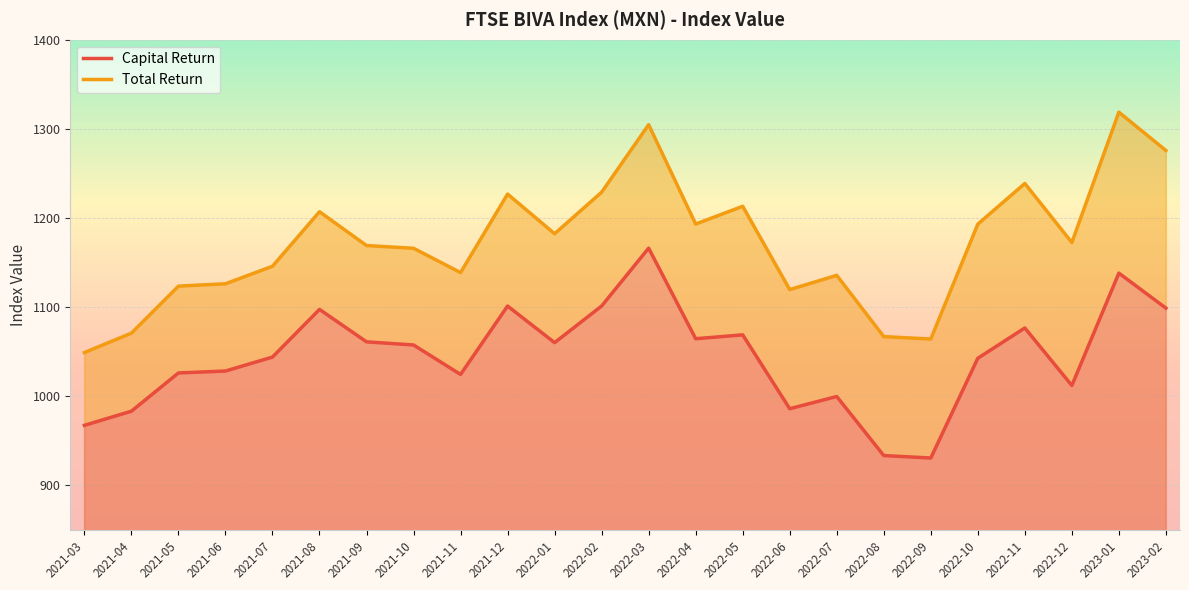

Is the value of Total Return at 2021-03 greater than the value of Capital Return at 2022-06?

Yes